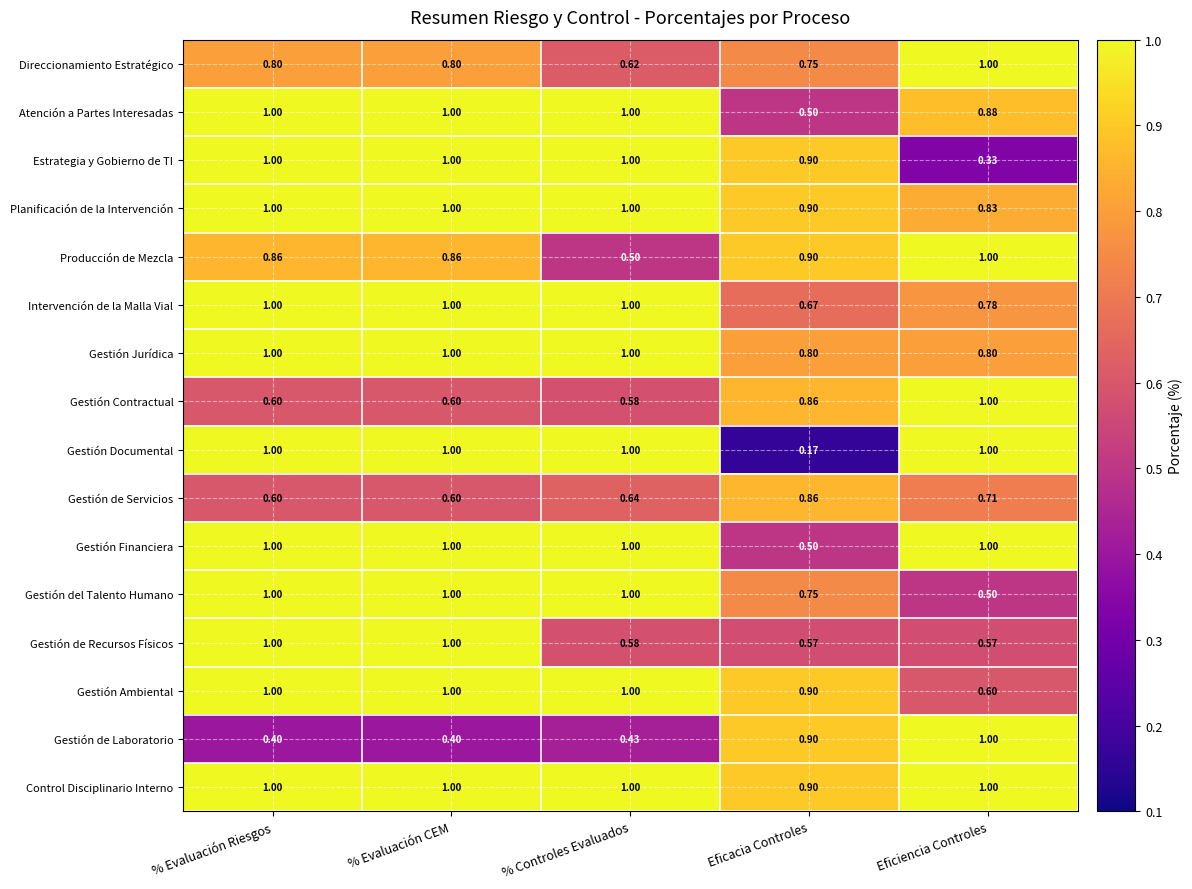

How many categories are shown in the chart?

5